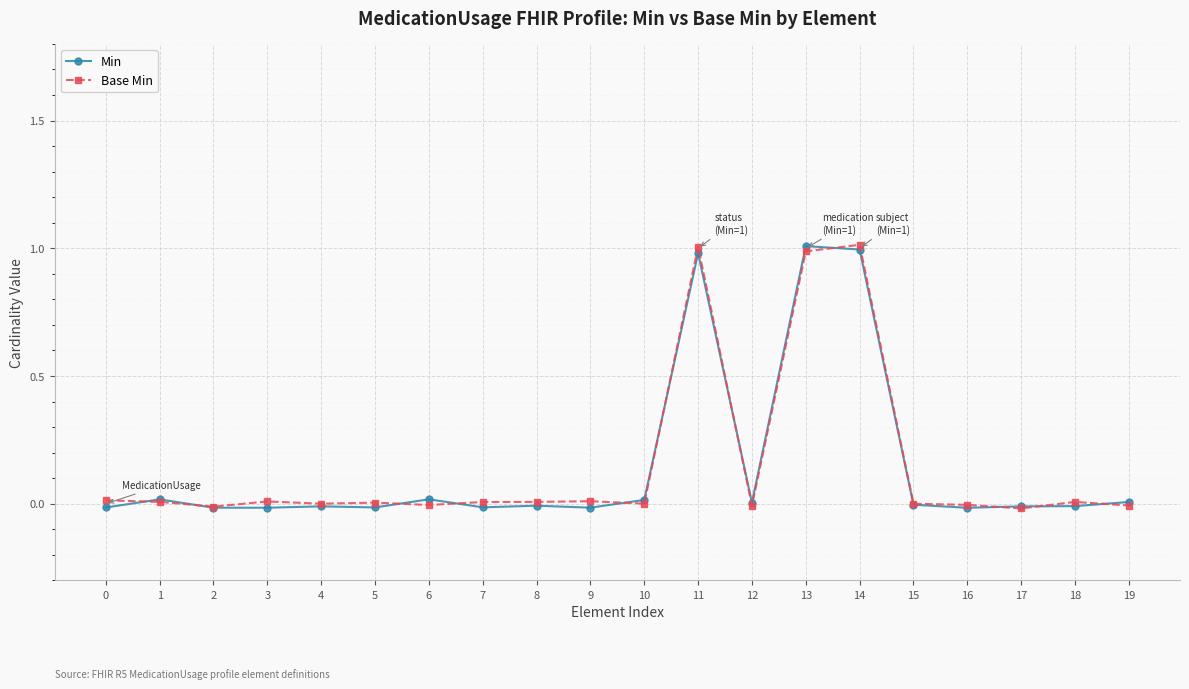

How many interior local valleys does the Min series have?

6